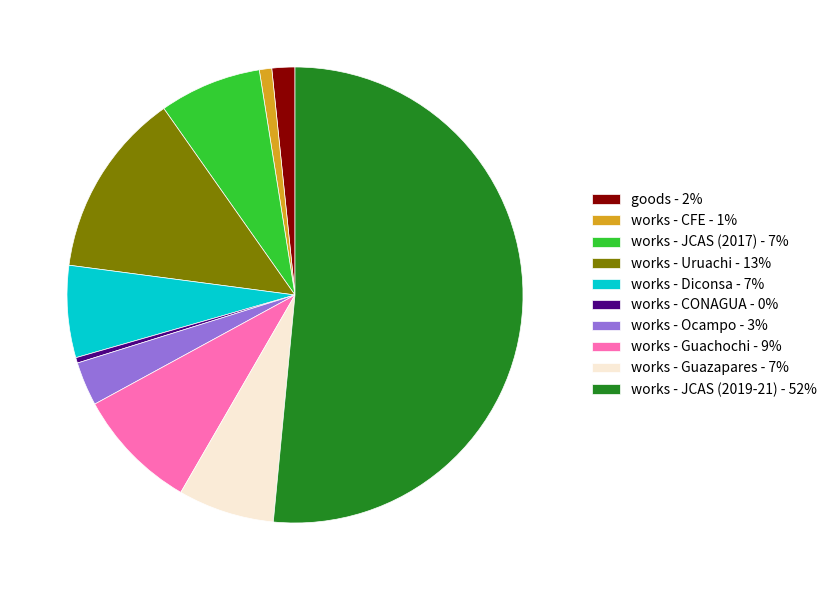

True or false: works - Guazapares - 7% accounts for 1% of the total.

False